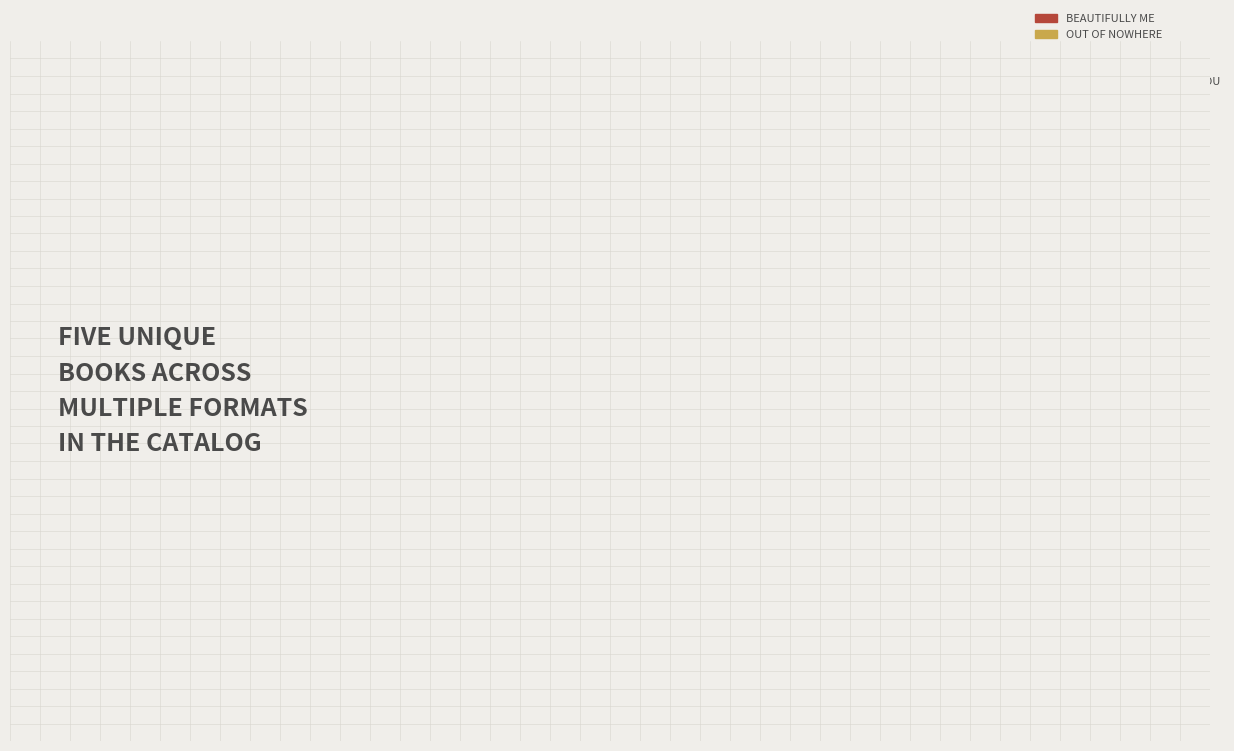

To the nearest percent, what is the difference between the largest and smallest slice percentages?

9%